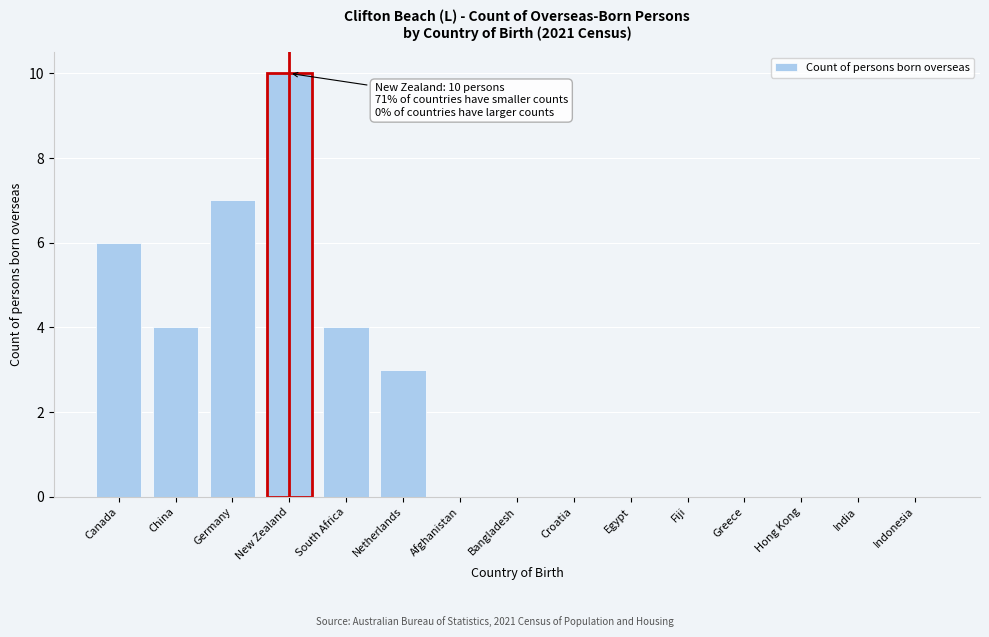

Reading left to right, transcribe all the data shown in this chart.

Canada=6	China=4	Germany=7	New Zealand=10	South Africa=4	Netherlands=3	Afghanistan=0	Bangladesh=0	Croatia=0	Egypt=0	Fiji=0	Greece=0	Hong Kong=0	India=0	Indonesia=0